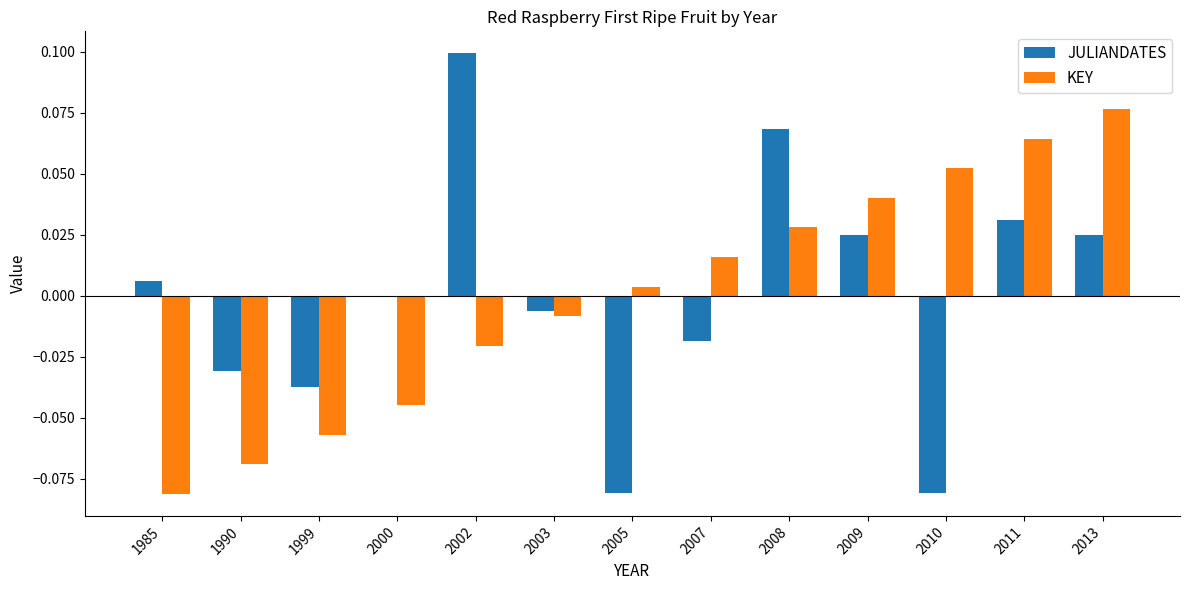

Is the value of KEY at 2011 greater than the value of JULIANDATES at 2007?

Yes